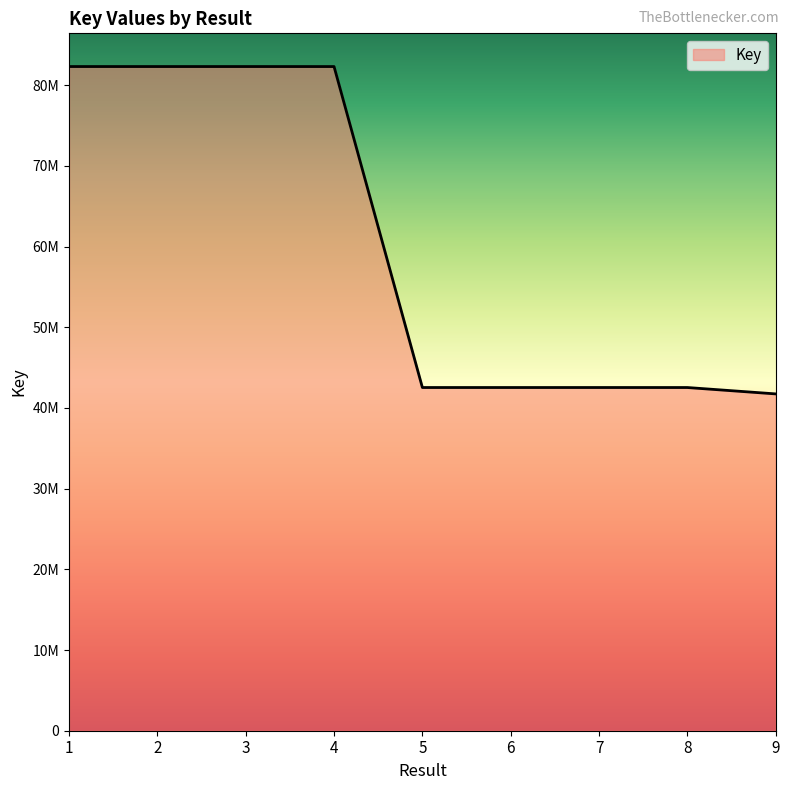

Does the chart have visible grid lines?

No